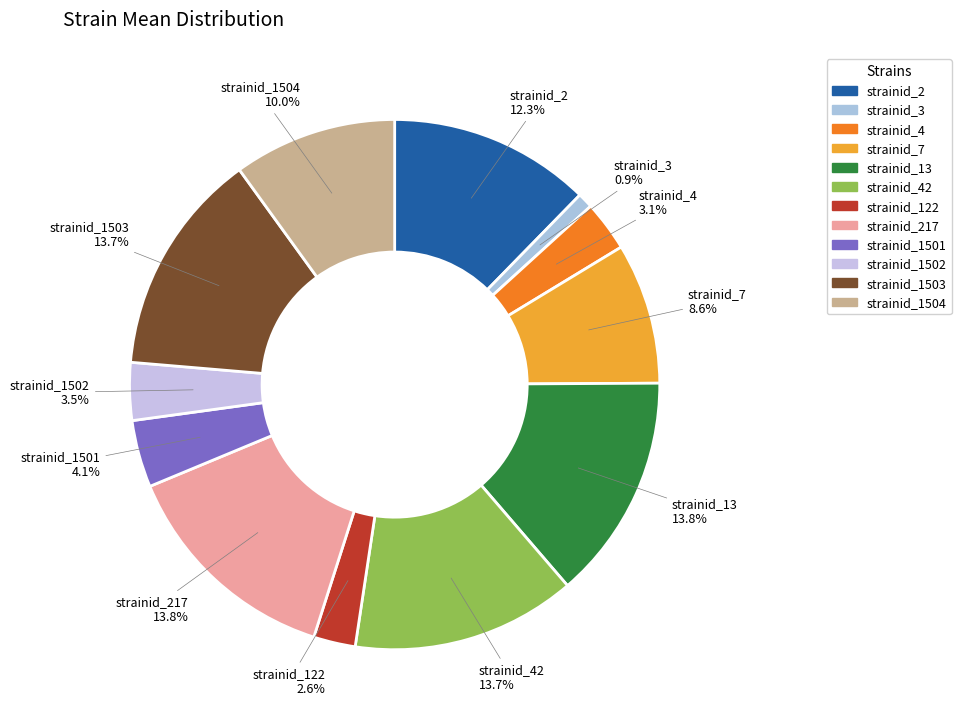

What is the smallest slice in the pie chart?

strainid_3